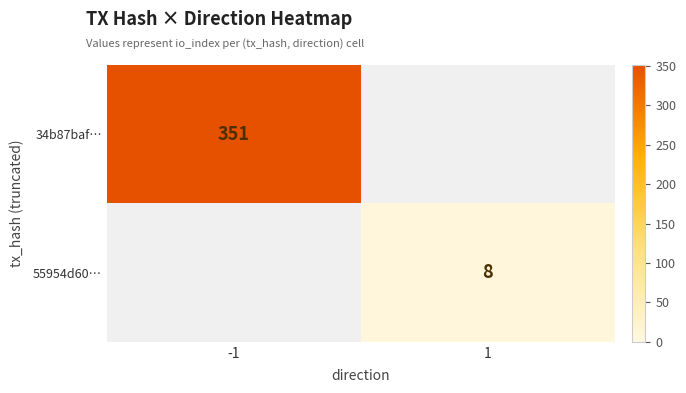

True or false: 55954d60… has a value of 8 at 1.

True